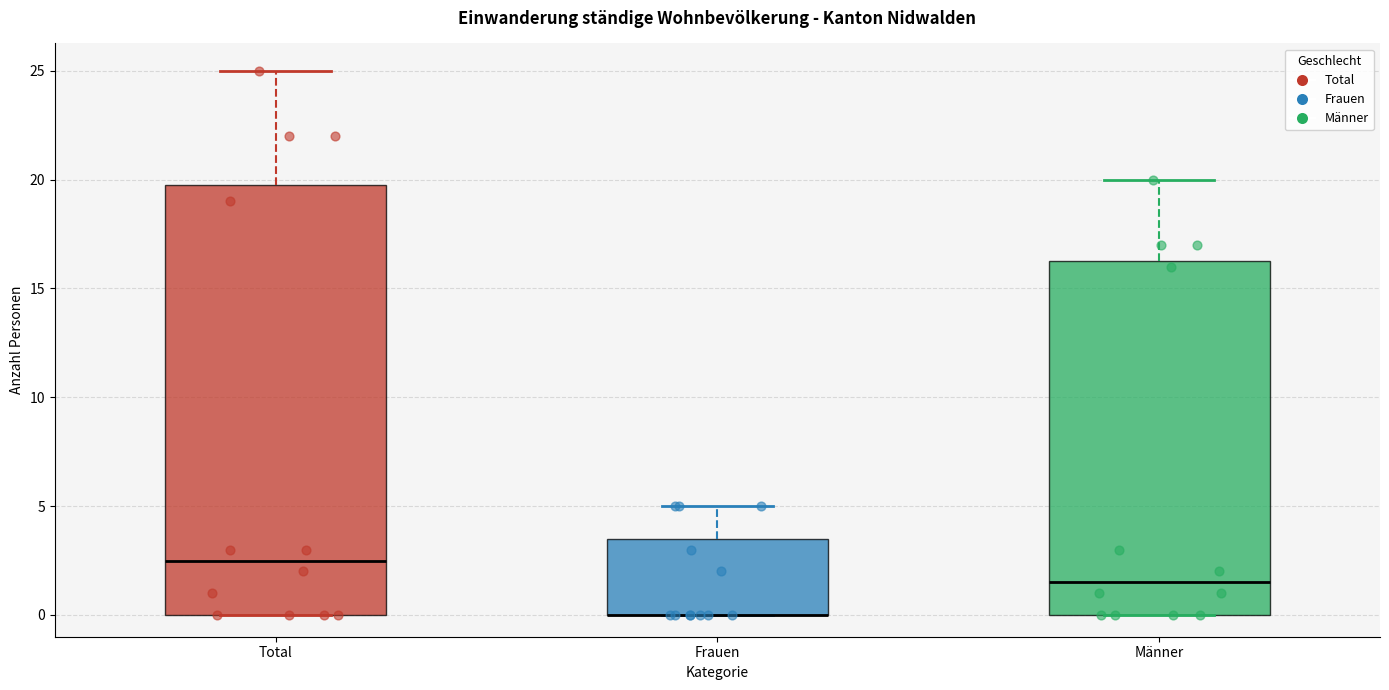

Reading left to right, transcribe this box plot: for each box, give where its median line is, the range the box spans, and where its two whiskers end, as read against the y-axis. The values are not printed on the chart, so give them approximately, as read against the axis.

Total: median 2.5, box 0.0 to 20.0, whiskers 0.0 to 25.0
Frauen: median 0.0 (drawn on the box's lower edge), box 0.0 to 3.5, whiskers 0.0 to 5.0
Männer: median 1.5, box 0.0 to 16.5, whiskers 0.0 to 20.0